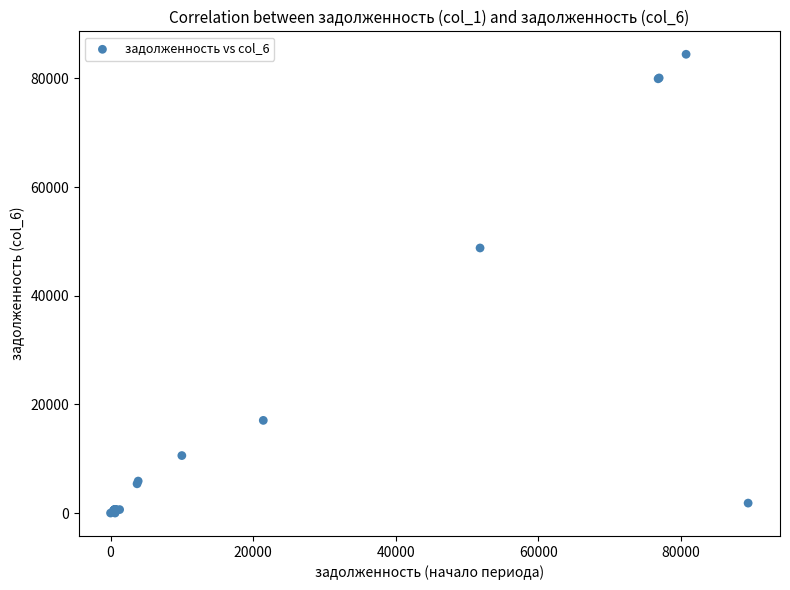

What Y value in the scatter plot is closest to 42224?

48791.3